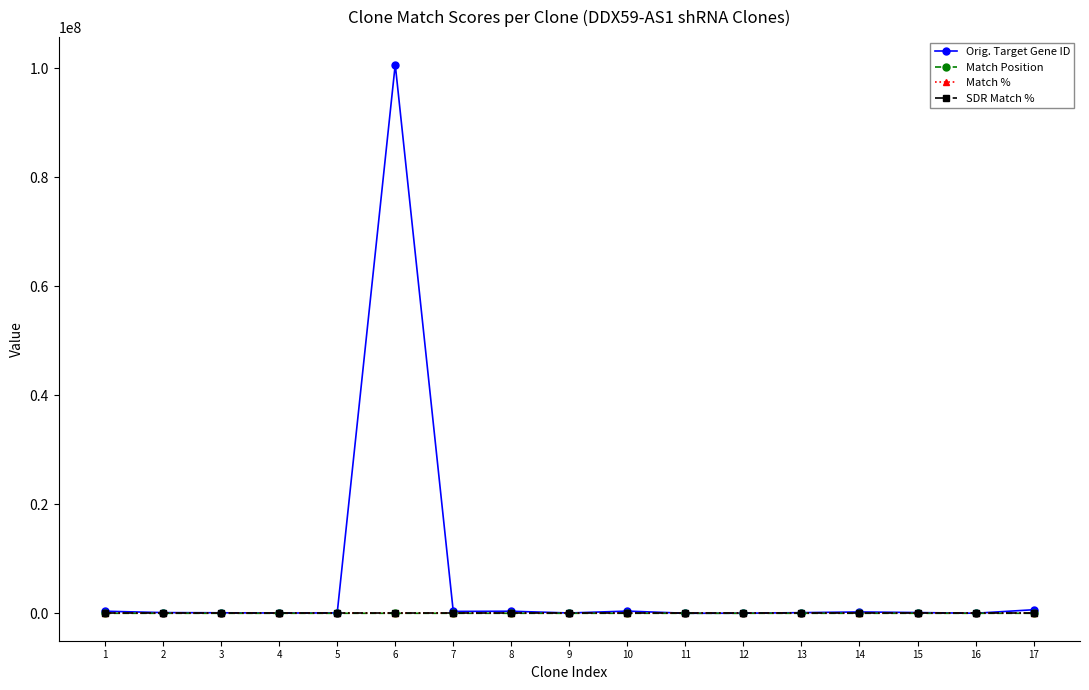

Which series has the largest range (max minus min)?

Orig. Target Gene ID